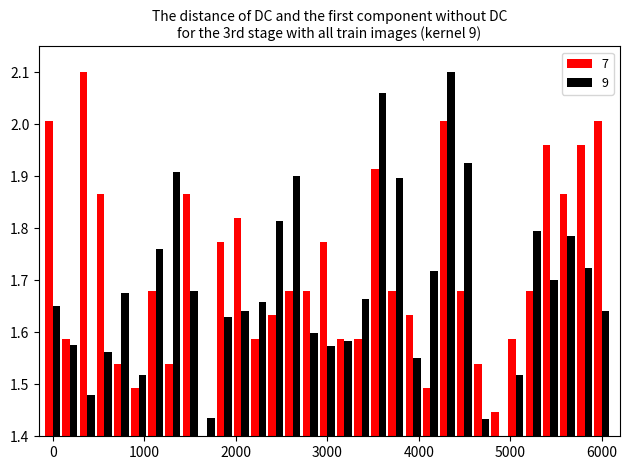

What is the sum of all 7 values?

56.7